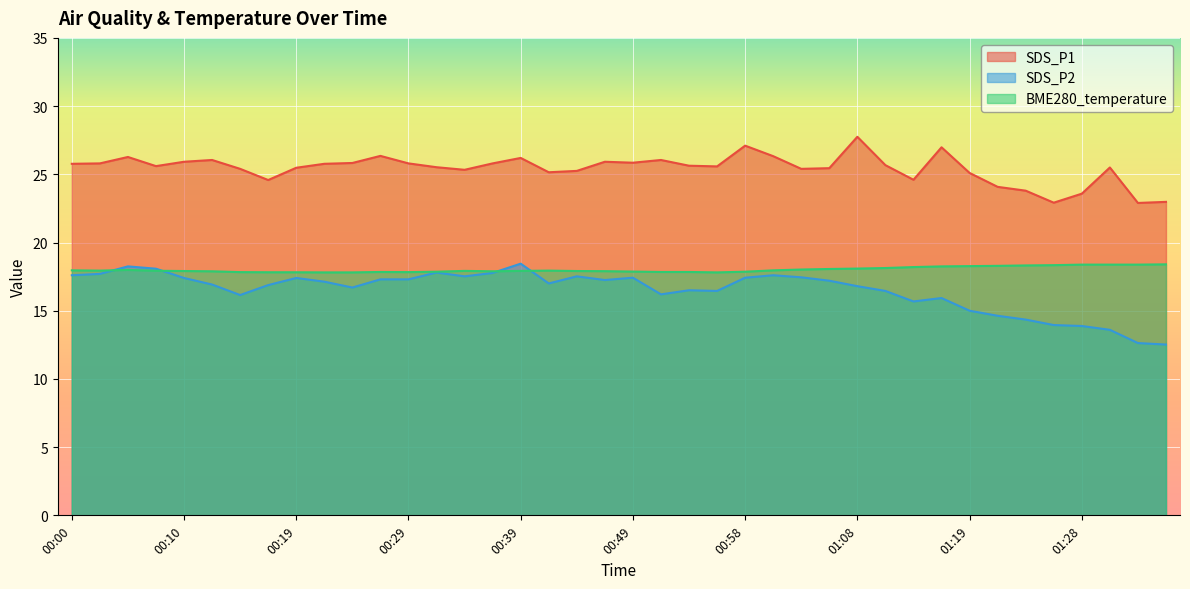

How many lines are shown in the chart?

3